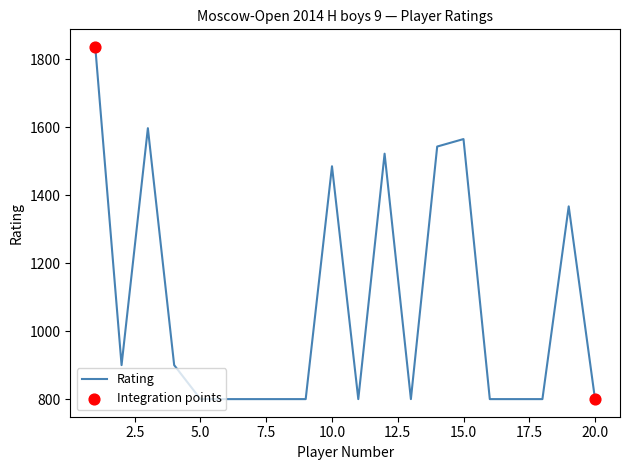

What is the greatest value displayed?

1836